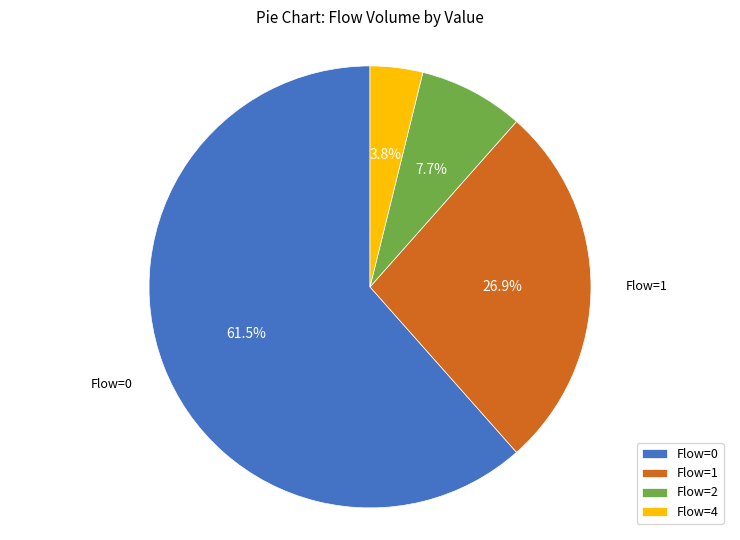

Combined, do Flow=1 and Flow=0 account for over 50%?

Yes